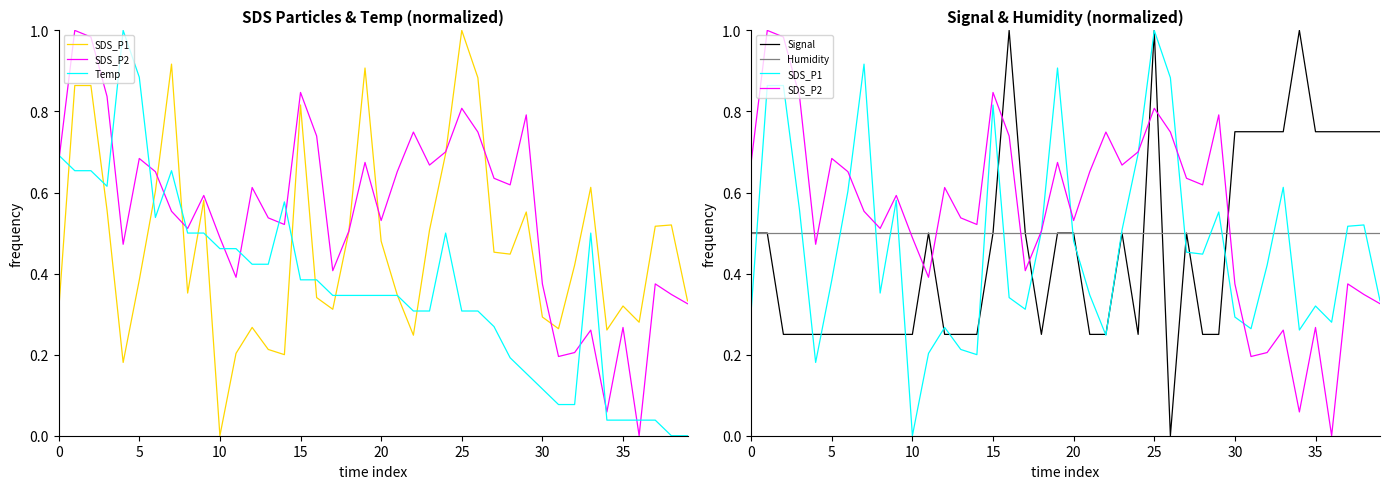

What is the difference between the maximum and minimum values in the SDS_P2 series?

1.0